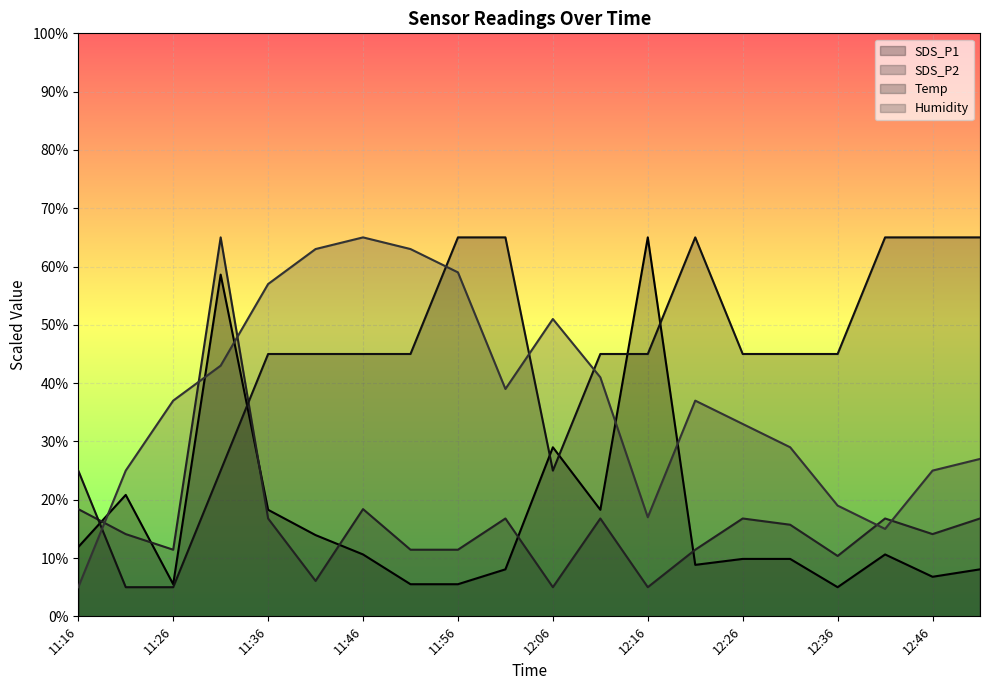

Where is the first local maximum for SDS_P1?

11:21